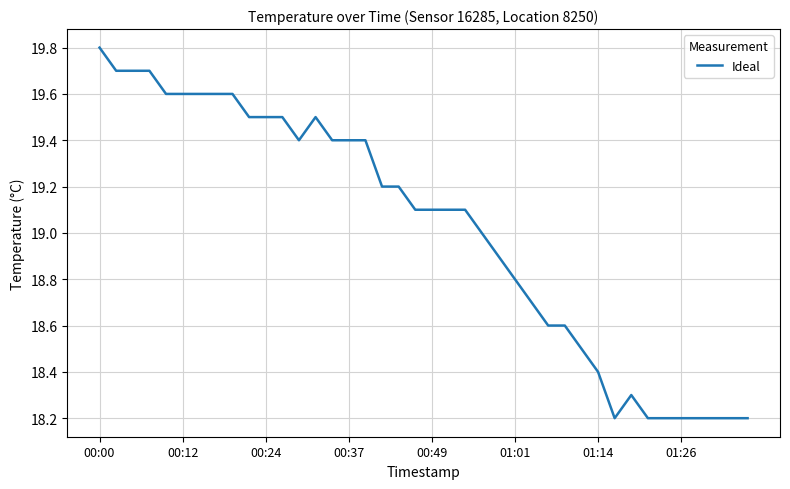

What is the maximum value shown in the chart?

19.8